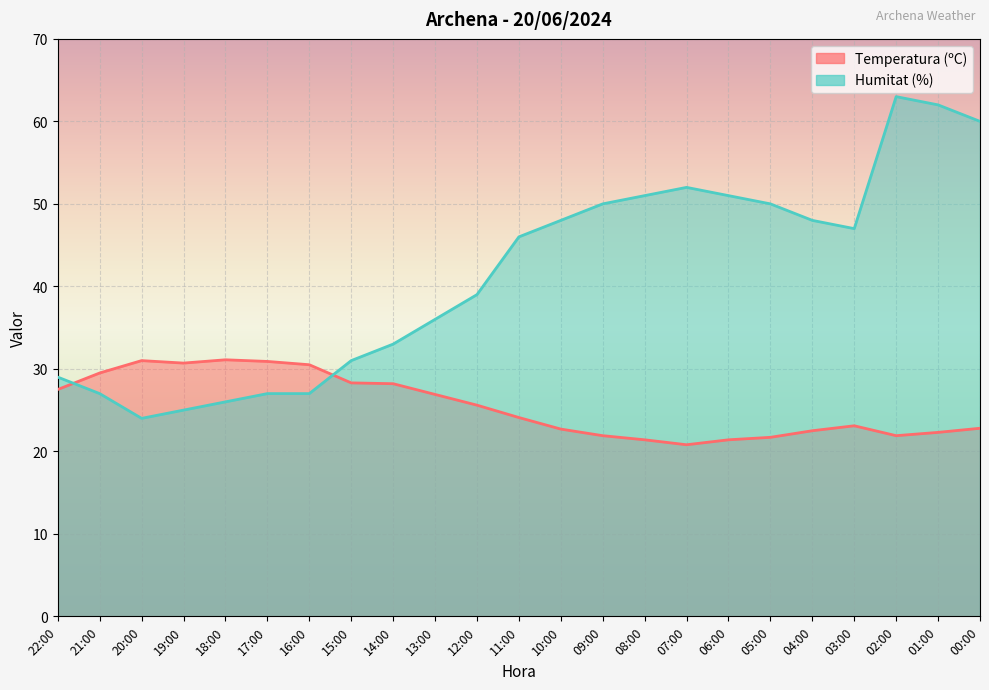

How many lines are shown in the chart?

2